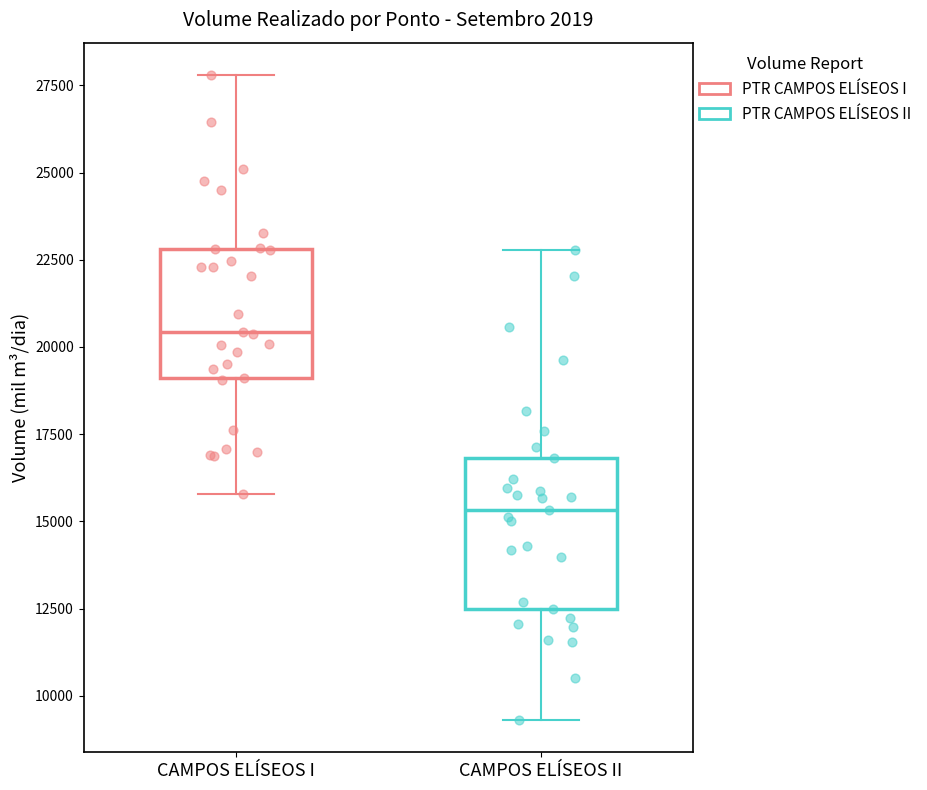

Where is the upper edge of the box for CAMPOS ELÍSEOS II on the y-axis? The values are not printed on the chart, so give them approximately, as read against the axis.

17000